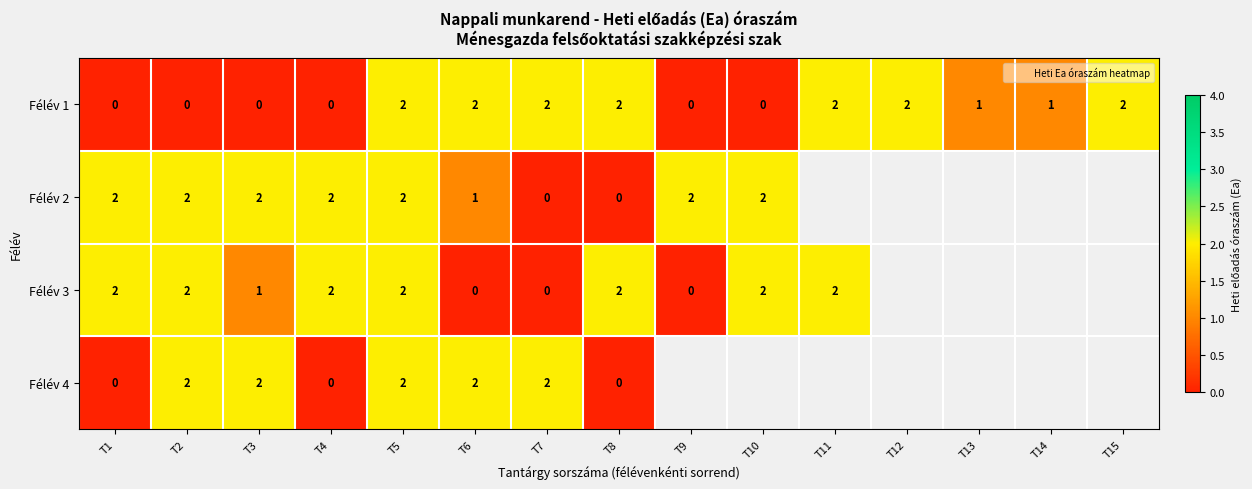

At how many categories does at least one series exceed 0?

15